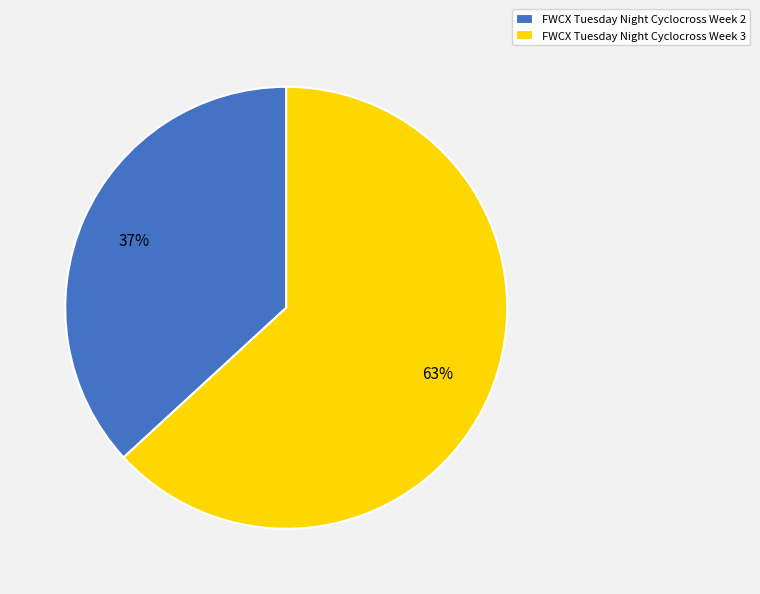

Count the number of slices in the pie.

2